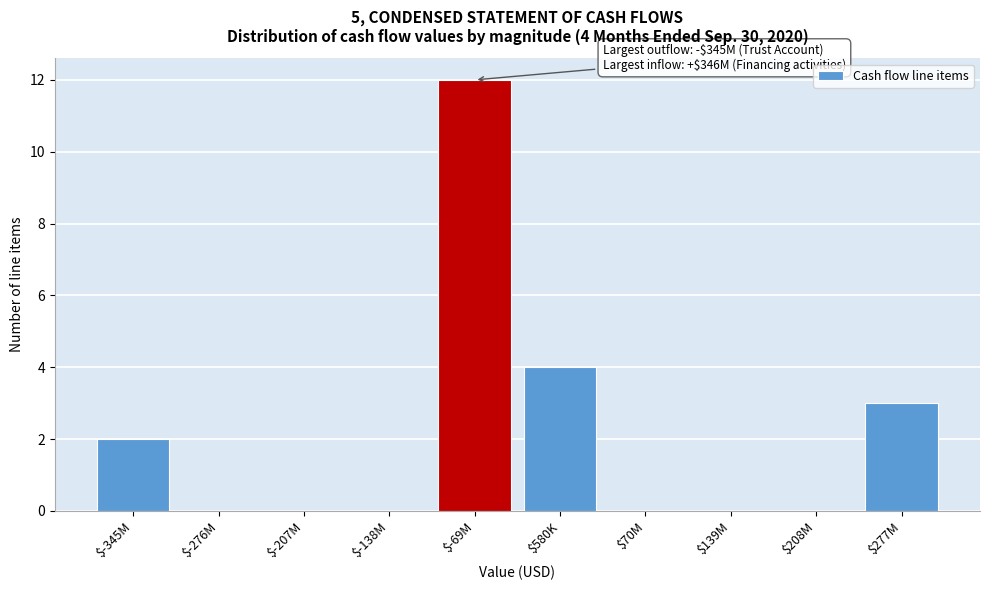

Which category has the highest value across all series?

$-69M